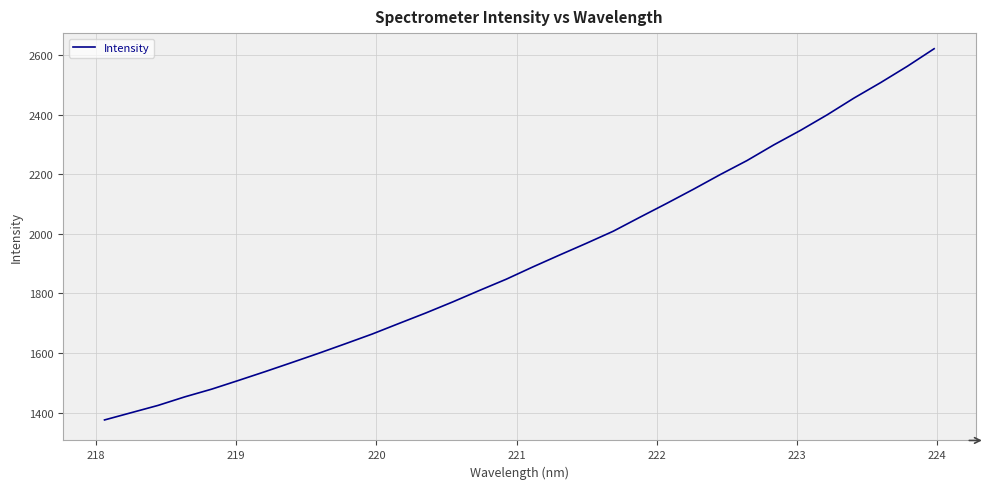

What is the difference between the maximum and minimum values?

1245.3